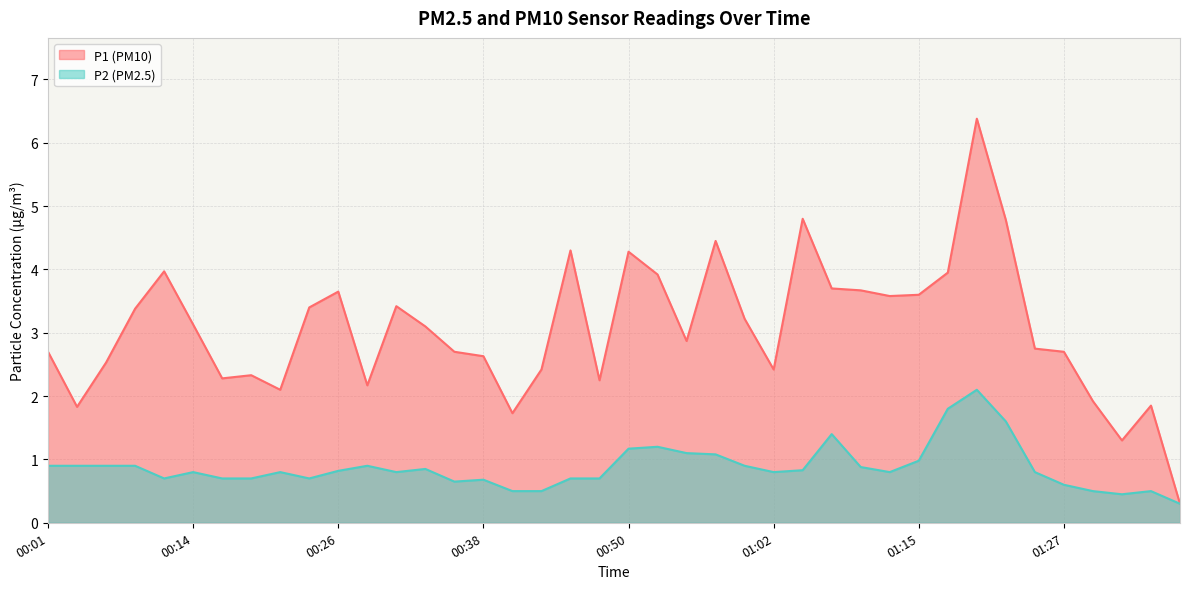

Does the chart display data point markers on the line(s)?

No